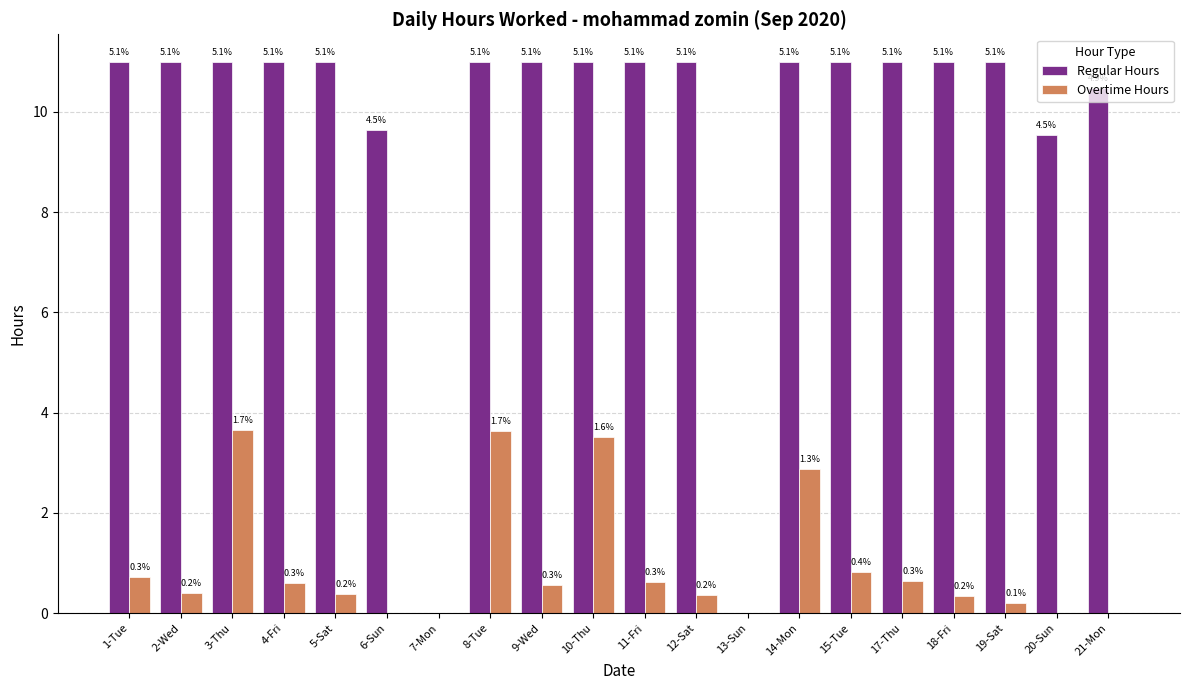

Between 13-Sun and 3-Thu, which is larger?

3-Thu